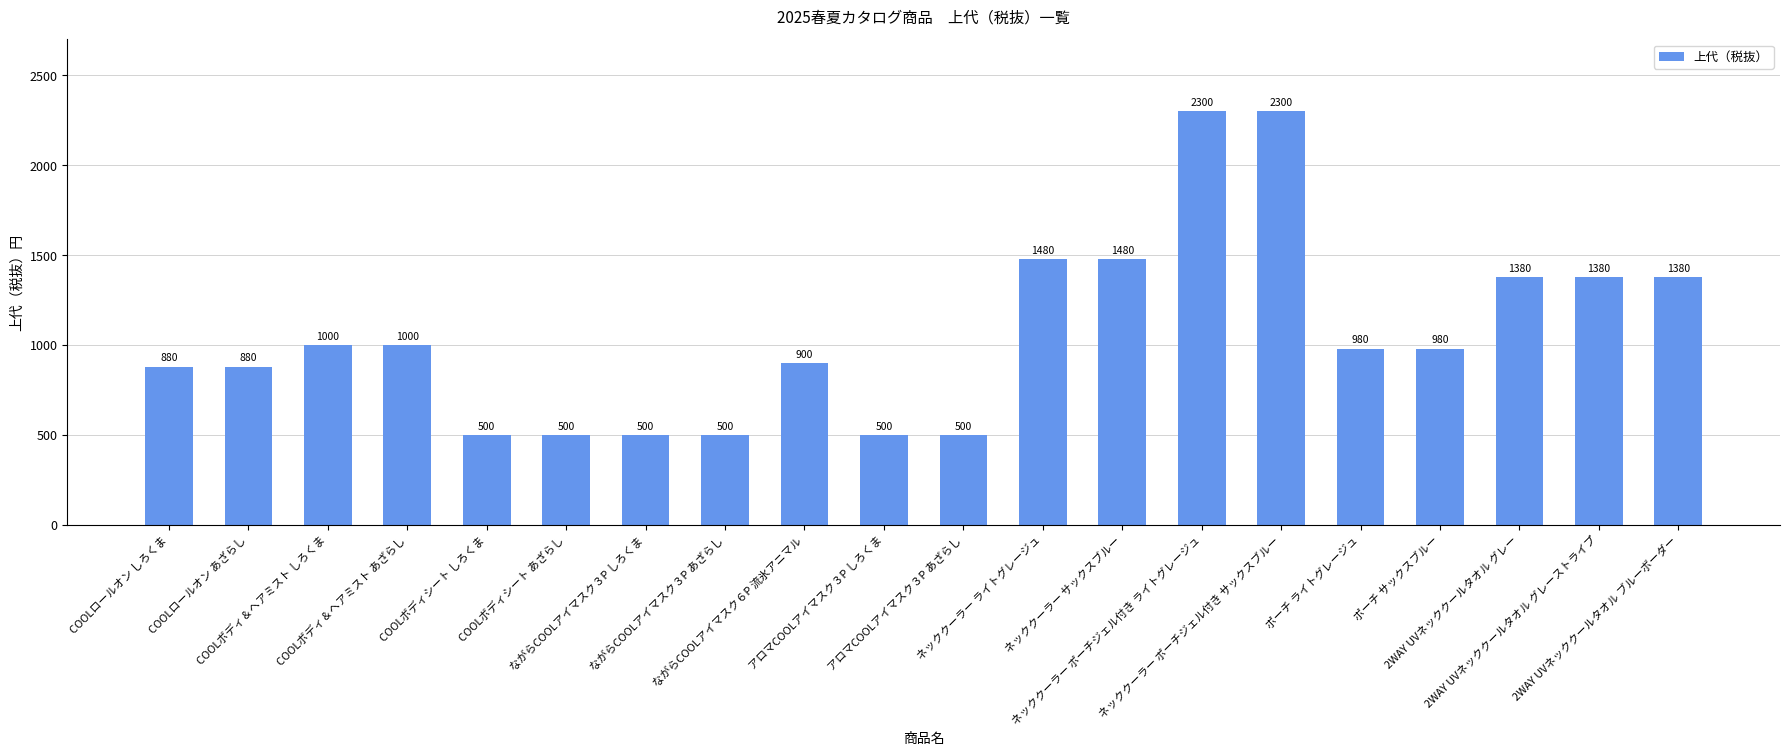

Reading left to right, what are all the values shown in this chart?

880	880	1000	1000	500	500	500	500	900	500	500	1480	1480	2300	2300	980	980	1380	1380	1380